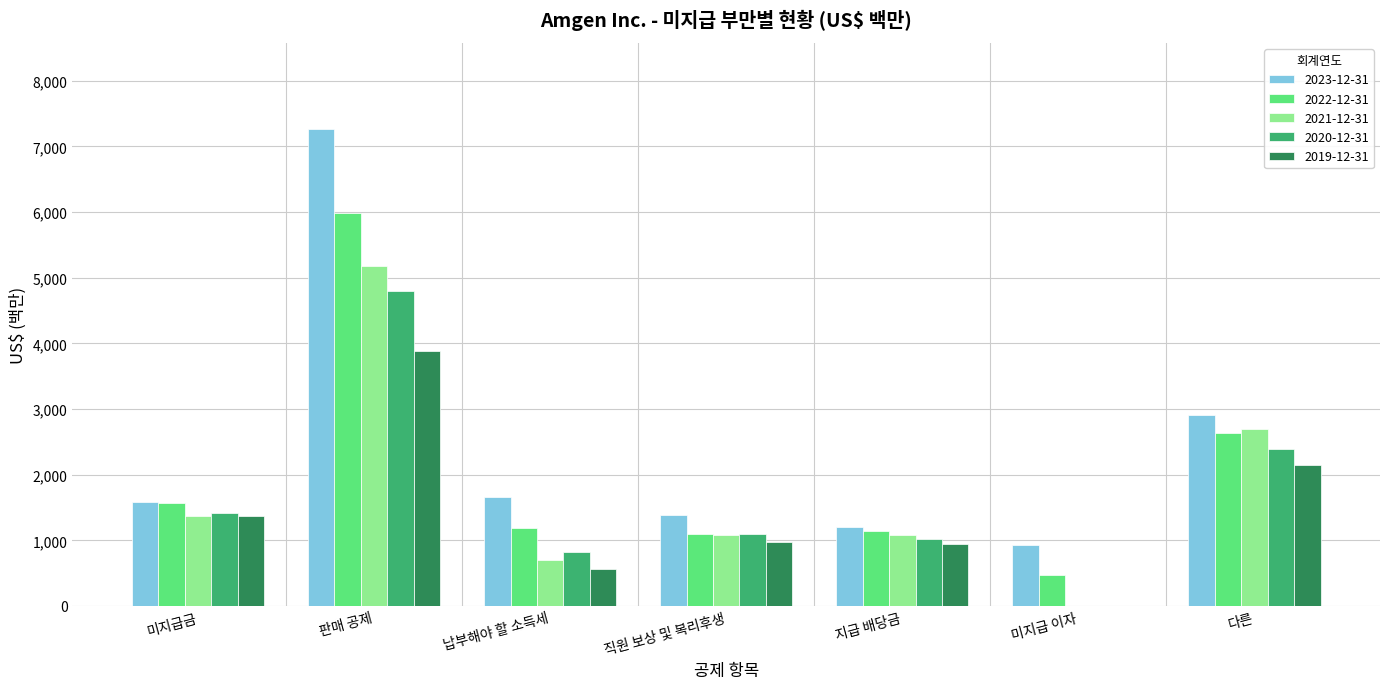

Count the number of data series in this chart.

5